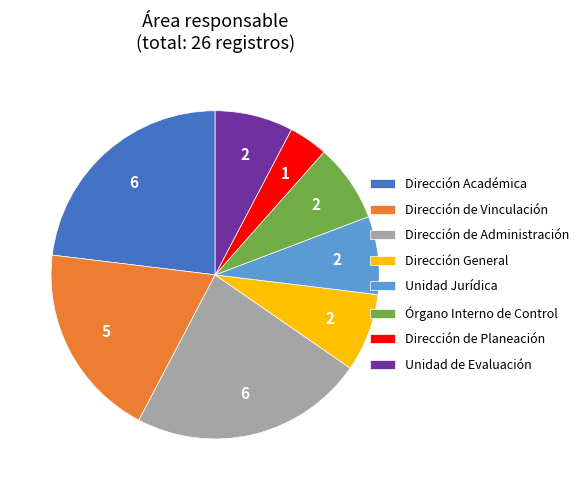

Is there any slice that represents more than half of the pie?

No